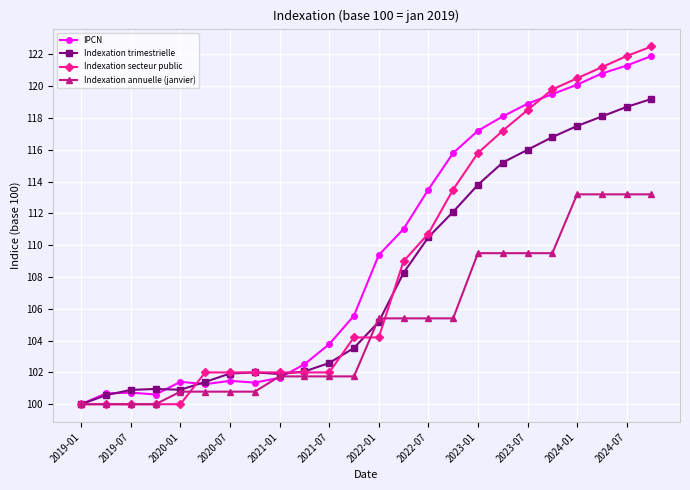

Which series has the widest spread of values?

Indexation secteur public